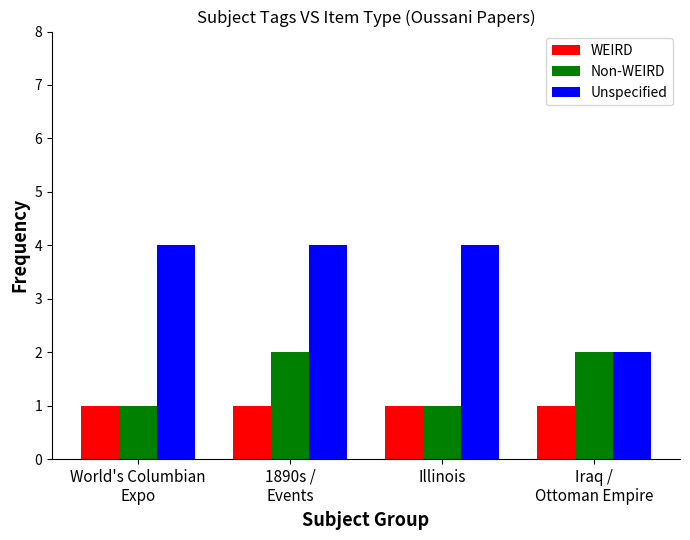

What is the maximum value shown in the chart?

4